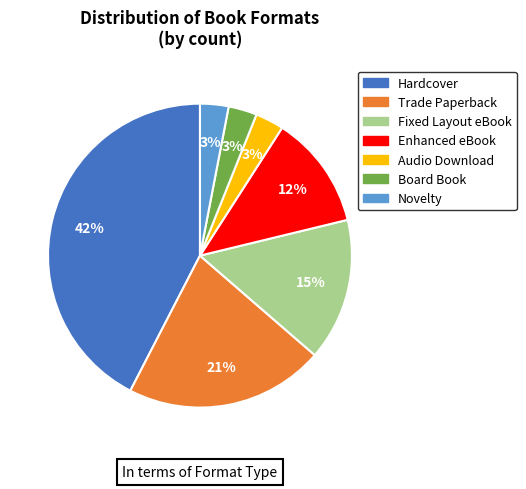

Does any single category account for the majority?

No